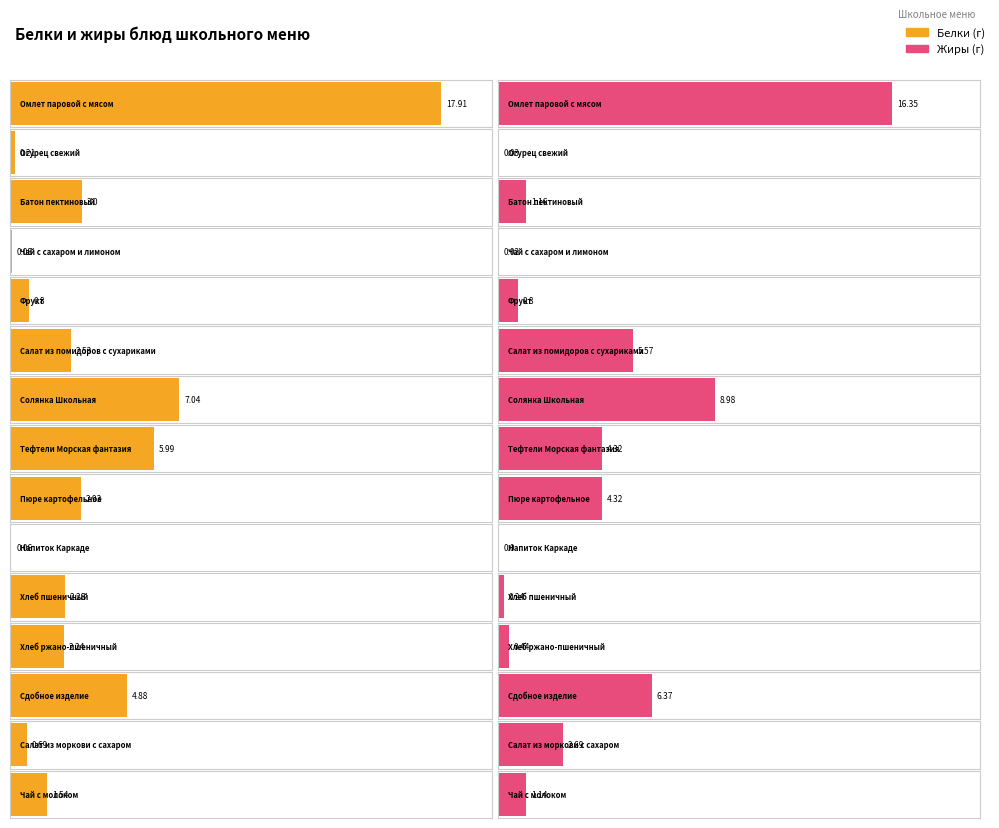

Rank the categories by Жиры value from lowest to highest.

Напиток Каркаде, Чай с сахаром и лимоном, Огурец свежий, Хлеб пшеничный, Хлеб ржано-пшеничный, Фрукт, Чай с молоком, Батон пектиновый, Салат из моркови с сахаром, Тефтели Морская фантазия, Пюре картофельное, Салат из помидоров с сухариками, Сдобное изделие, Солянка Школьная, Омлет паровой с мясом